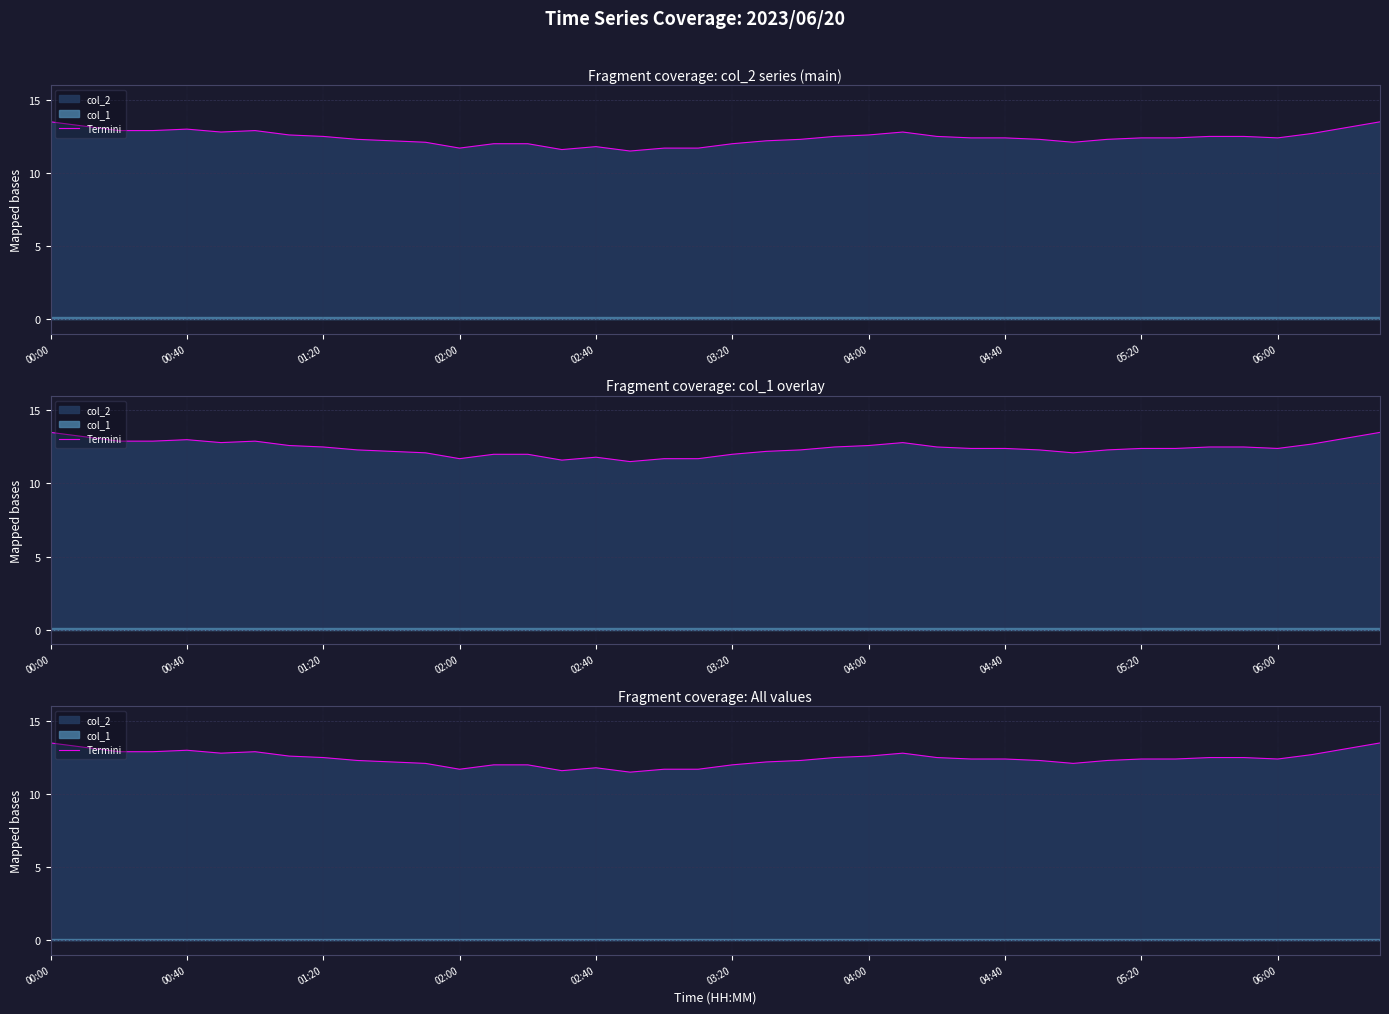

How many points are lower than both their immediate neighbors (excluding endpoints)?

6